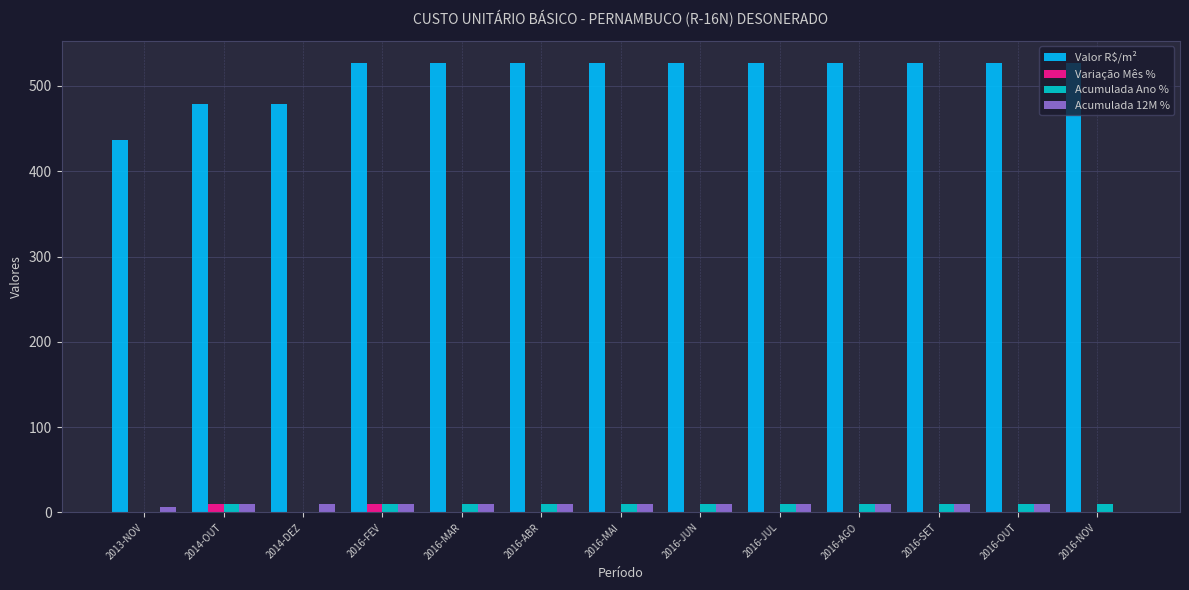

True or false: Acumulada Ano % has a value of 9.9 at 2016-MAI.

True